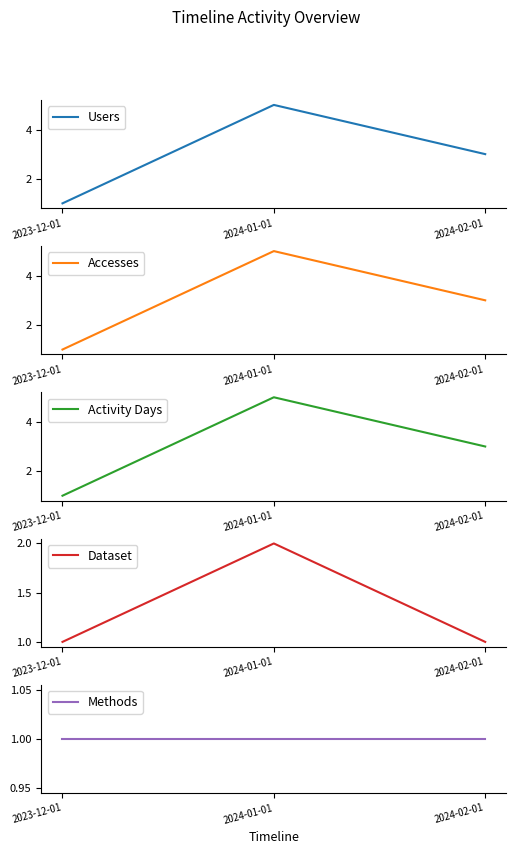

What is the label of the 1st point from the right?

2024-02-01